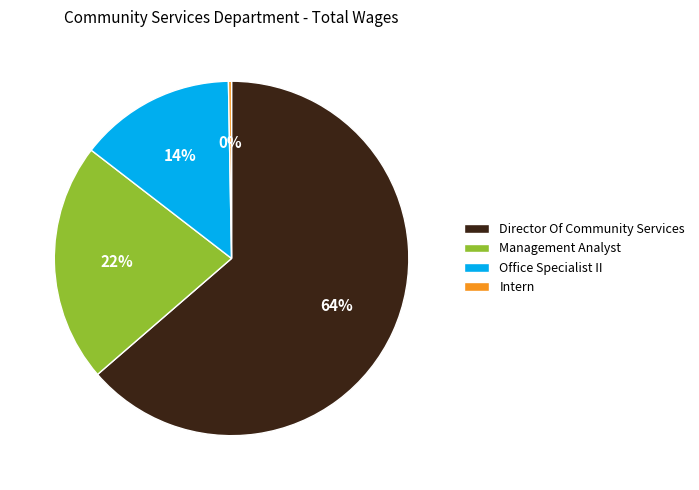

Is Director Of Community Services the majority of the pie?

Yes